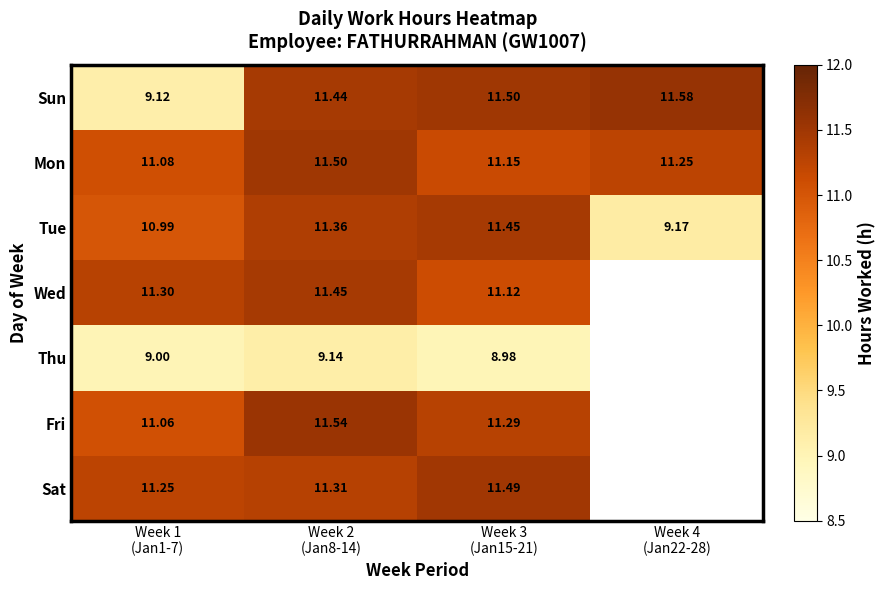

How many values in the Sun series exceed 11?

3